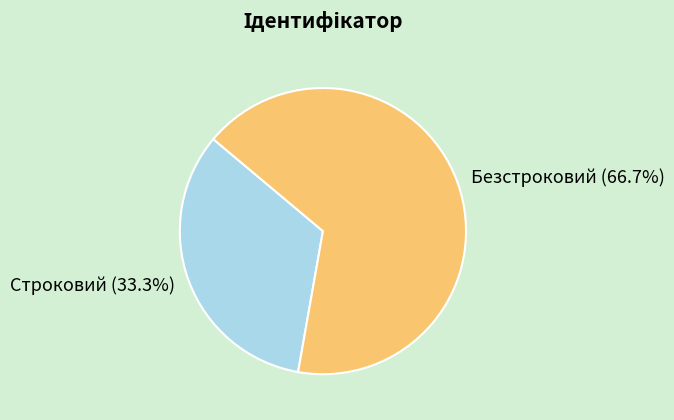

What percentage do Безстроковий and Строковий together represent?

100.0%